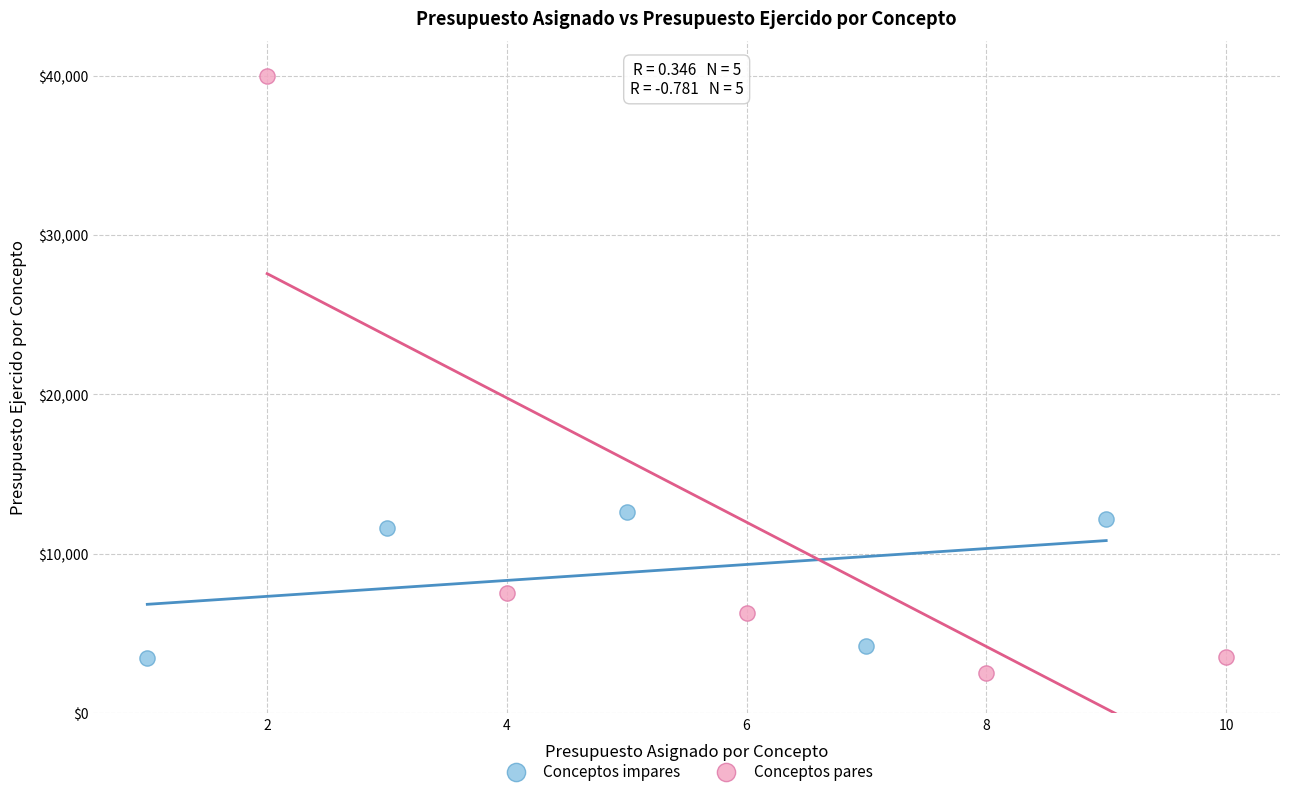

Which series reaches the maximum Y coordinate?

Conceptos pares